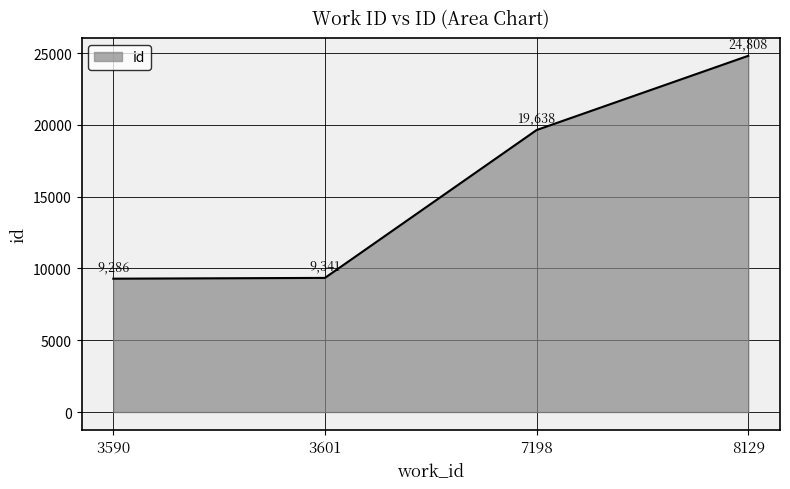

Which has a higher value, 3590 or 3601?

3601